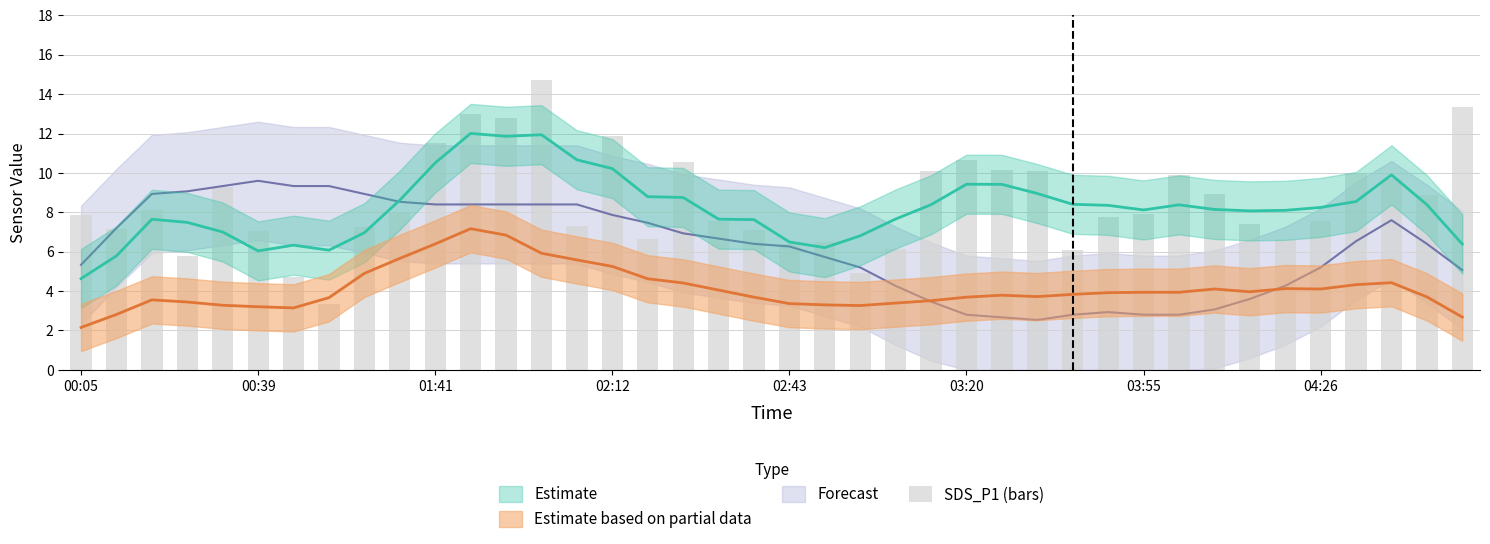

What is the difference between the values at 20 and 22?

1.5